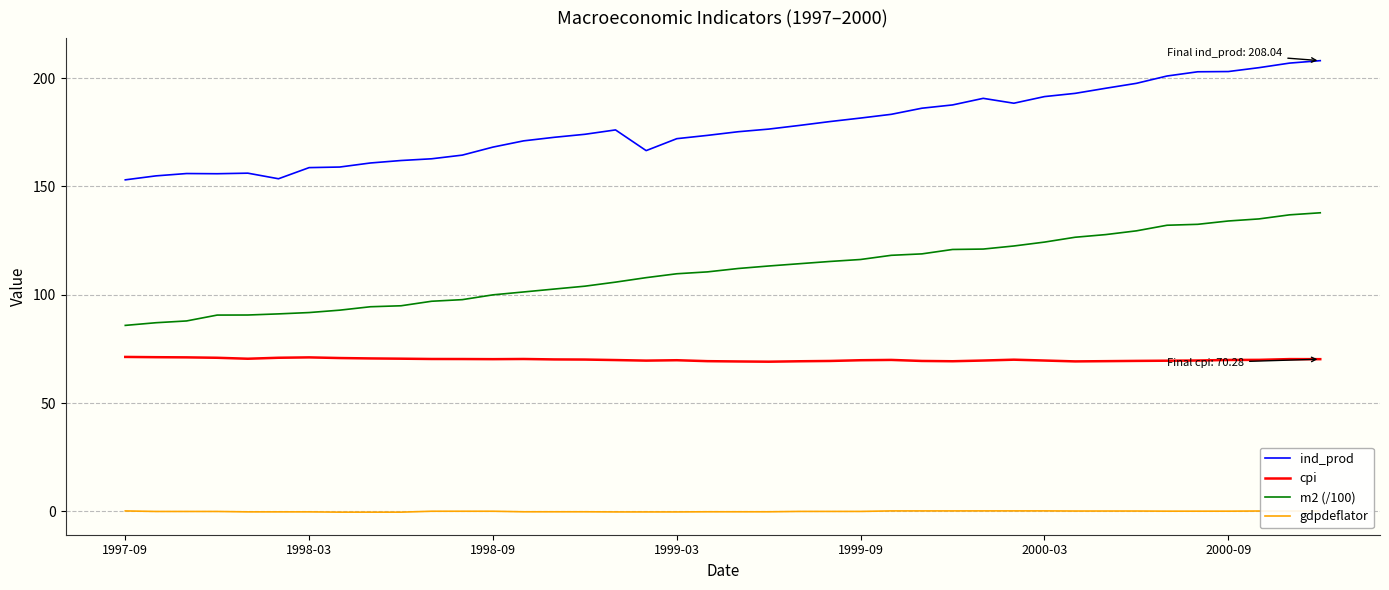

What is the difference between the maximum and minimum values in the ind_prod series?

55.0